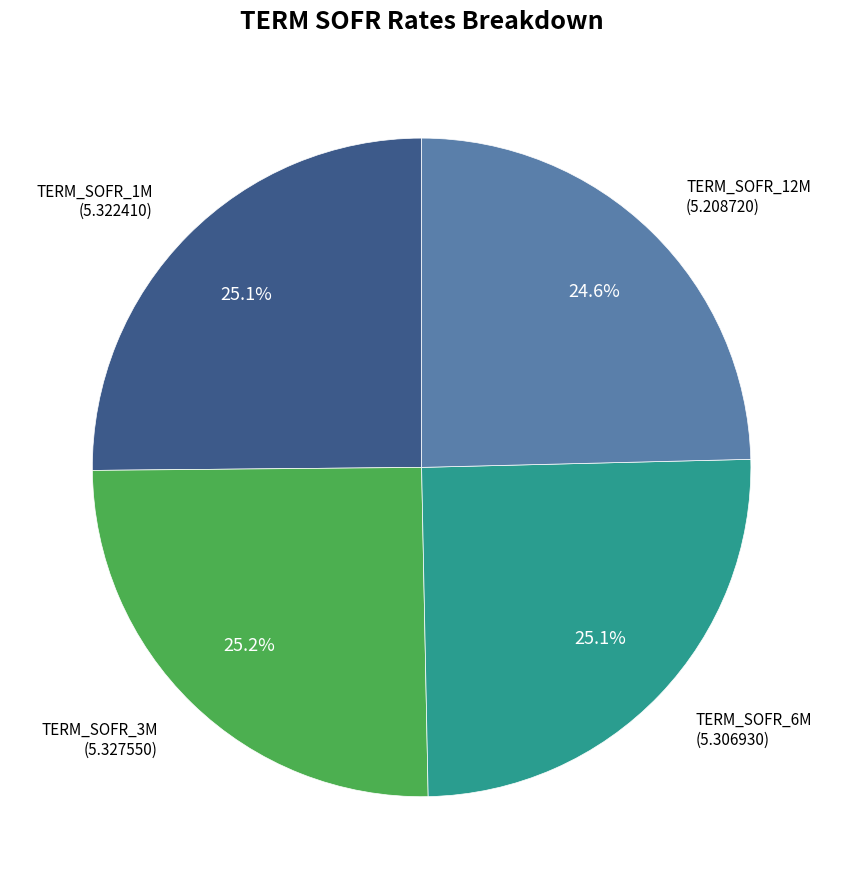

Is there any slice that represents more than half of the pie?

No